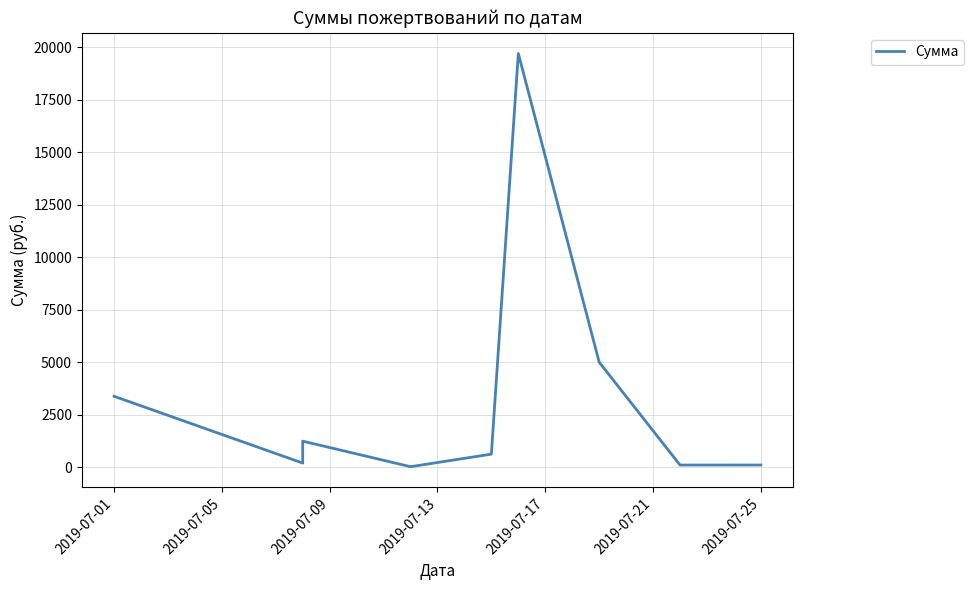

What is the value of the 3rd point from the left?

1235.7